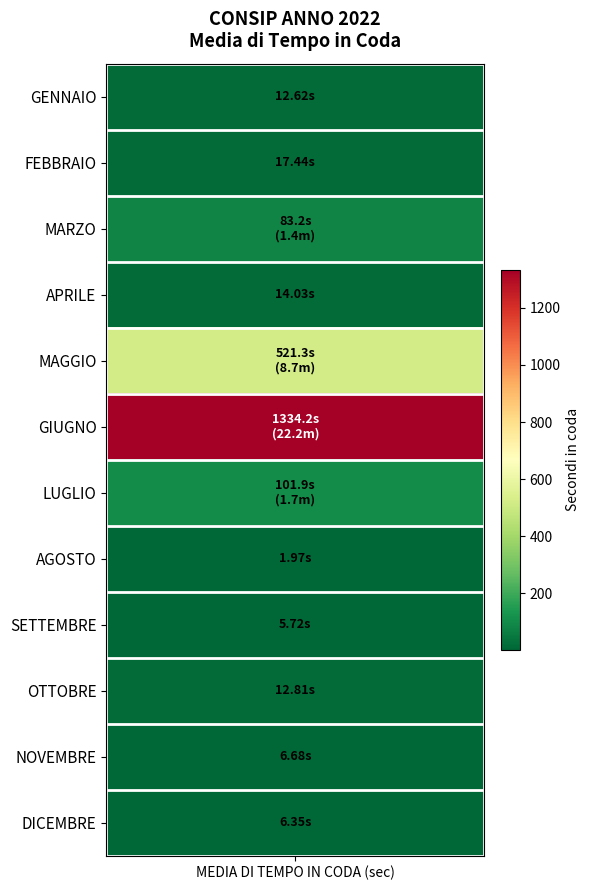

Which label corresponds to the smallest value in the chart?

AGOSTO